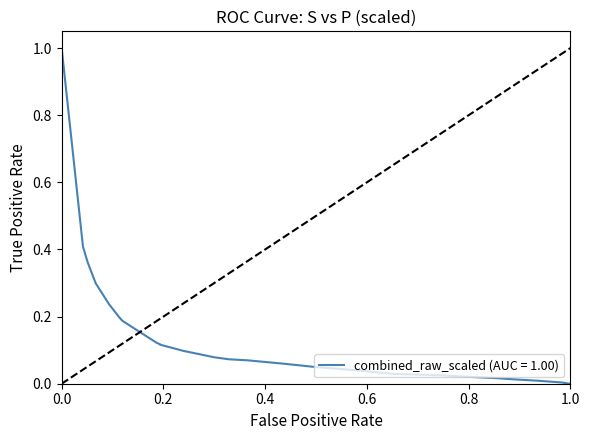

What is the greatest value displayed?

1.0